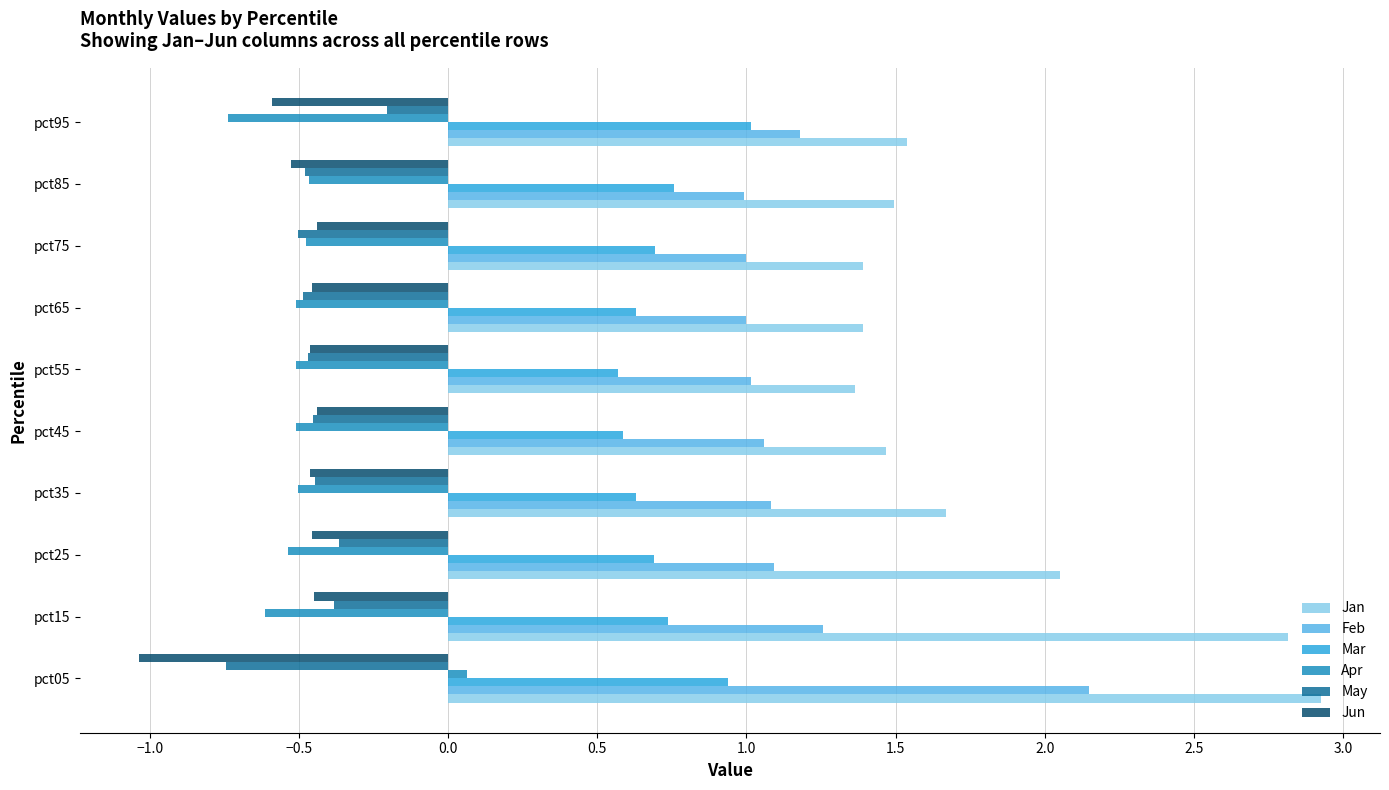

At which label is Jan closest to 2?

pct25